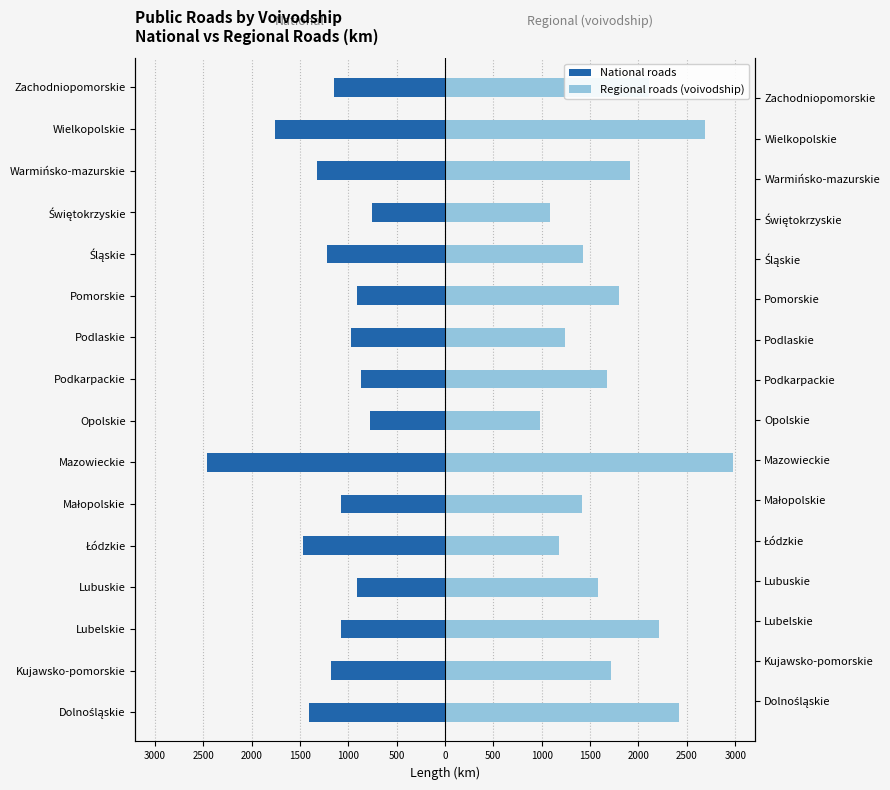

How many groups of bars are there?

16